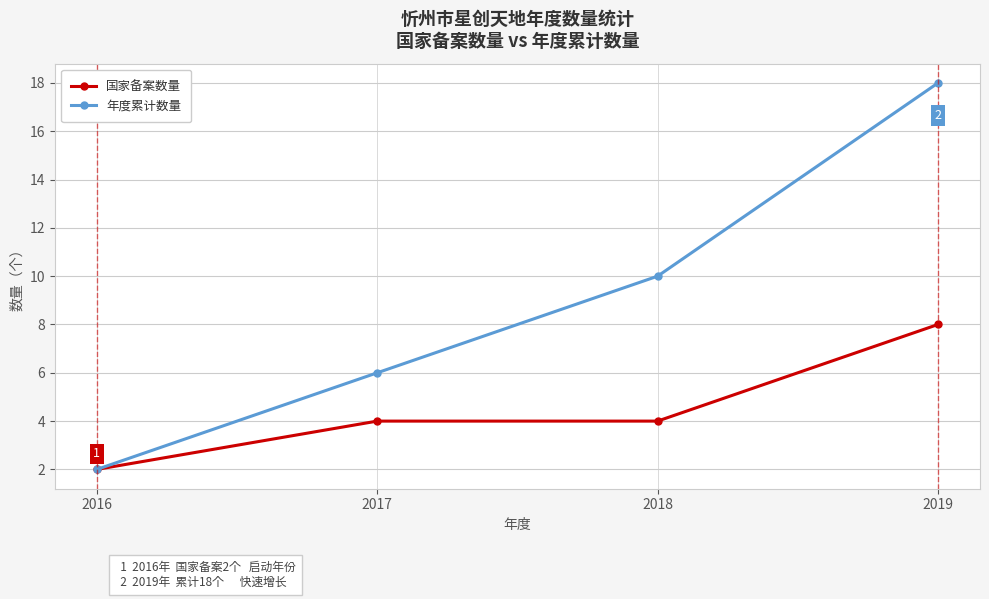

True or false: 国家备案数量 has a value of 7 at 2018.

False